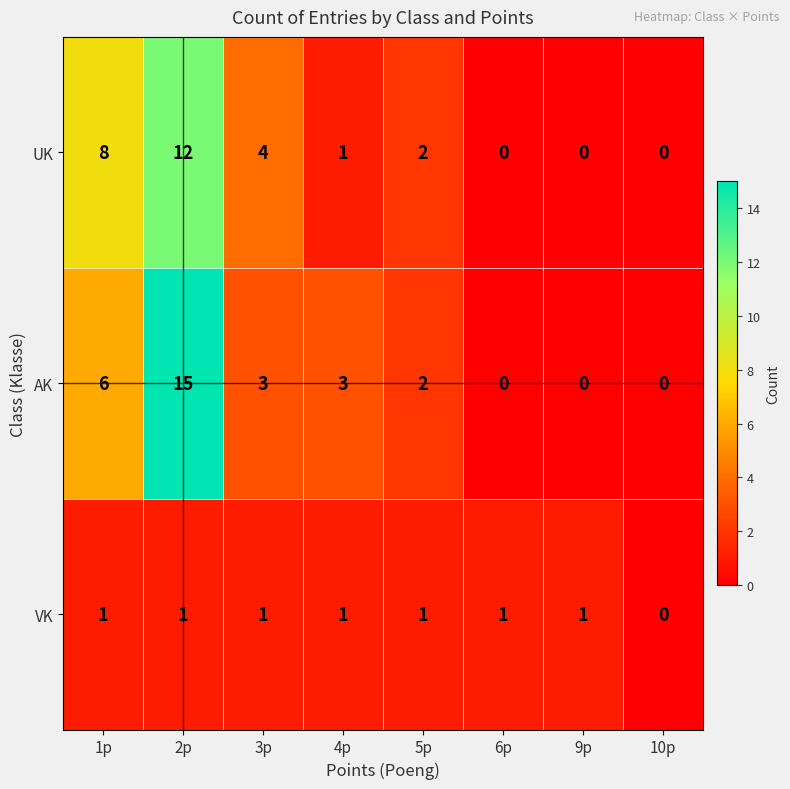

Where does the UK series first go above 2?

1p